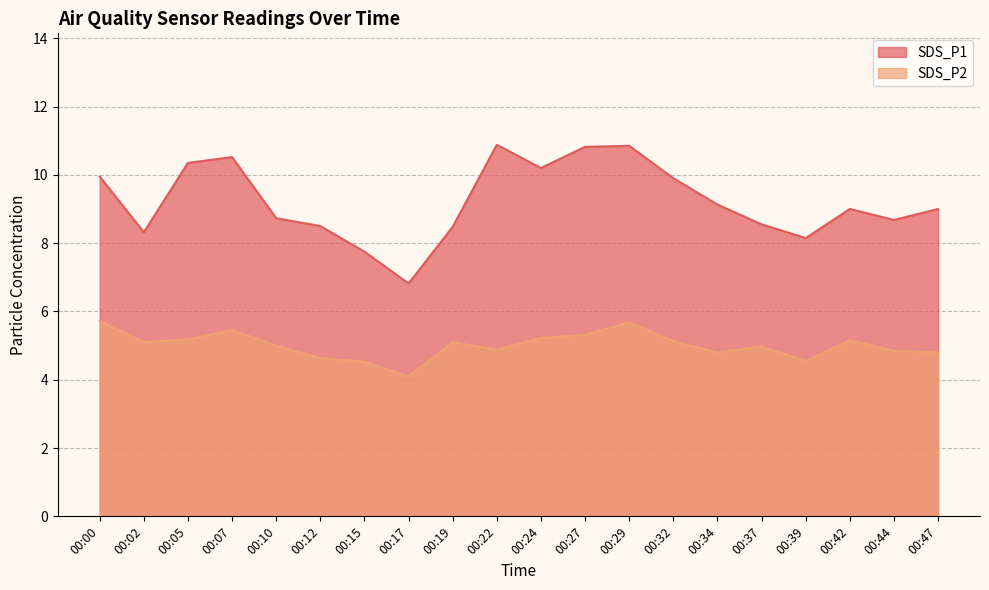

Which series has the largest range (max minus min)?

SDS_P1